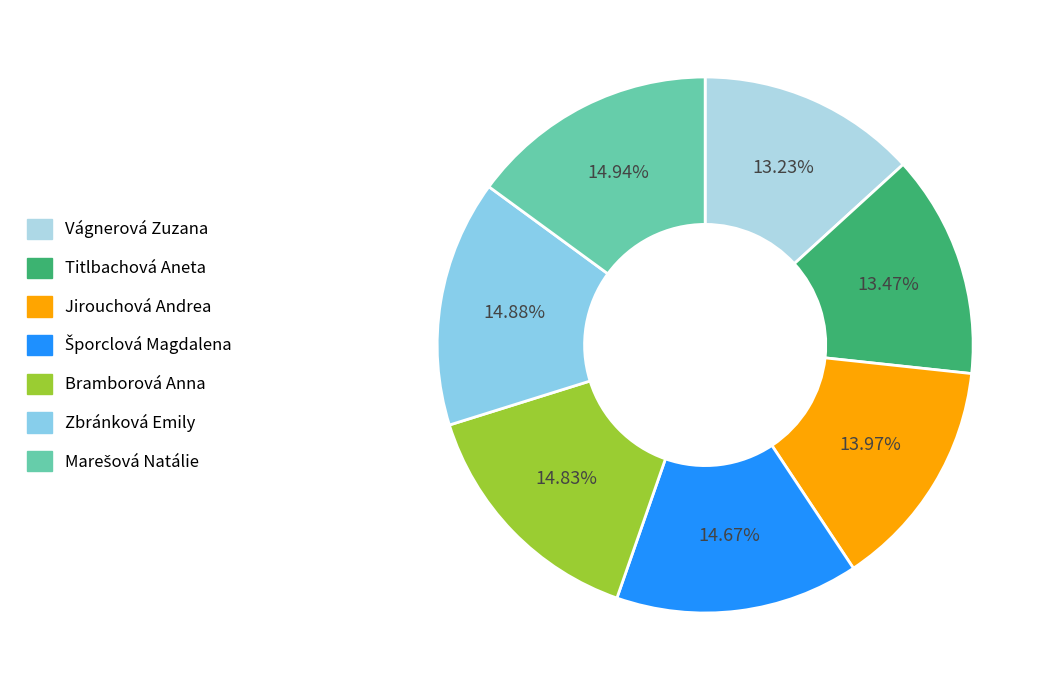

The Jirouchová Andrea slice represents 21% of the pie. True or false?

False